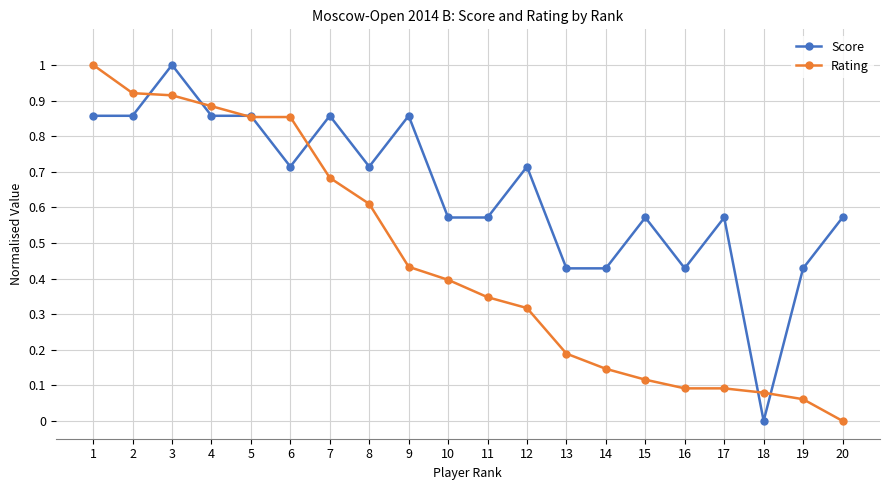

True or false: Rating has a value of 0.1 at 14.

True